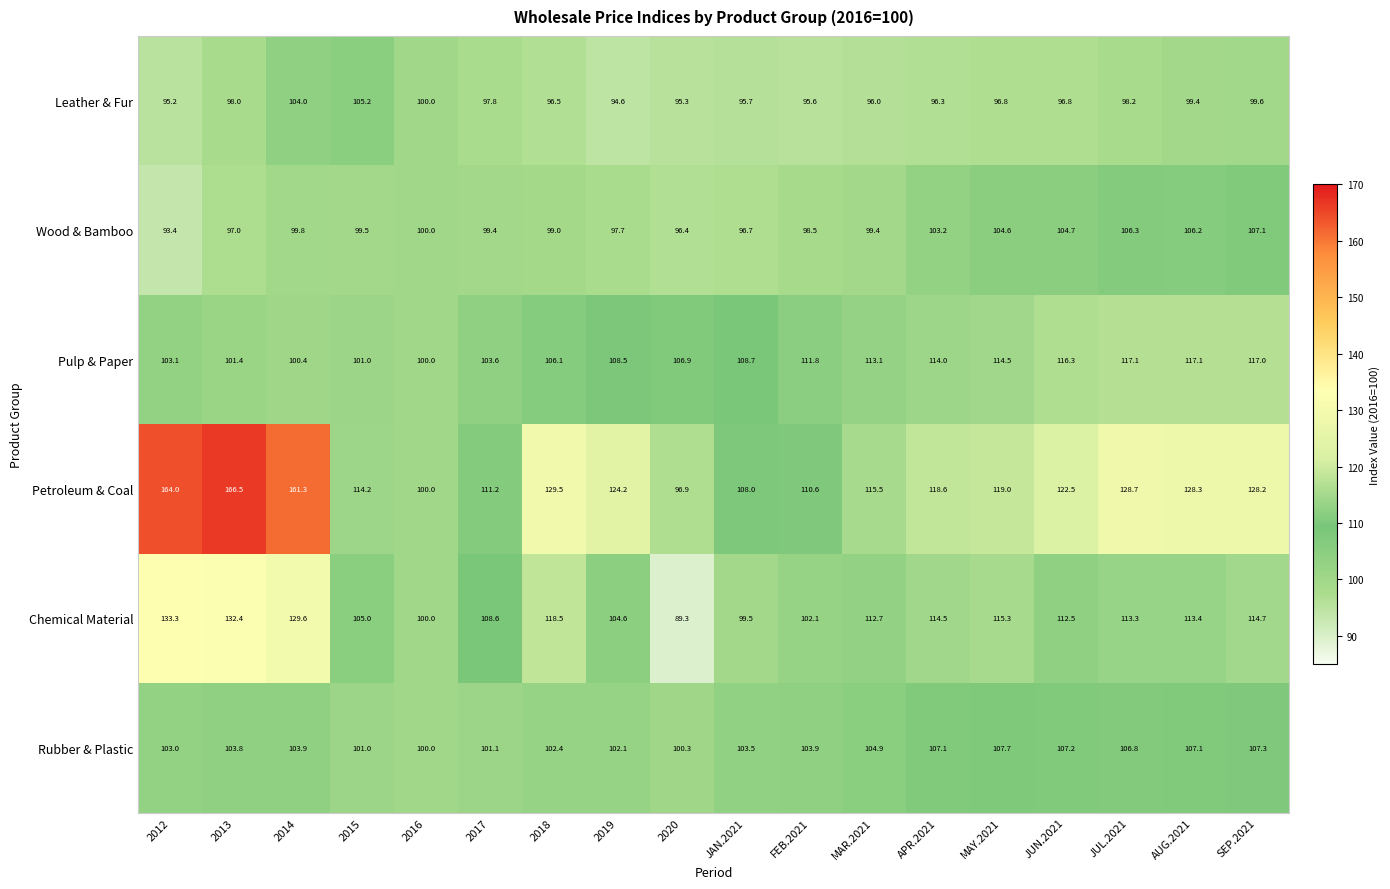

At which label does Wood & Bamboo first exceed 99?

2014